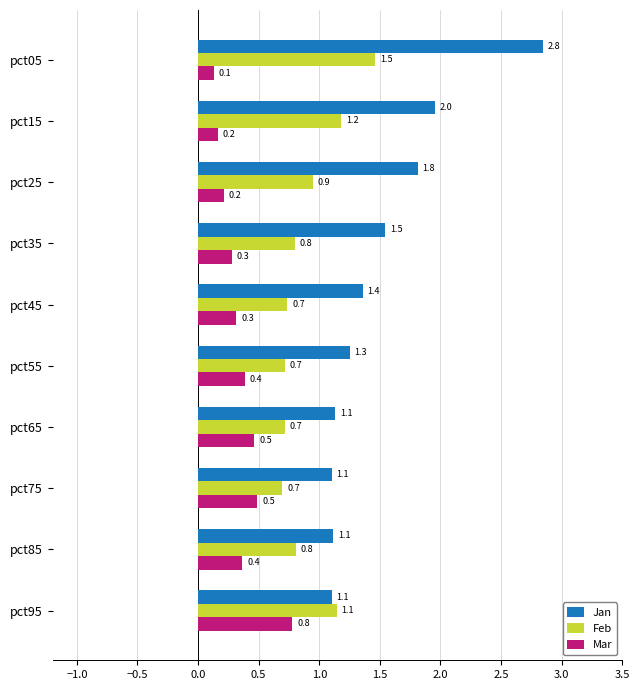

Rank the series by their average value, from lowest to highest.

Mar, Feb, Jan